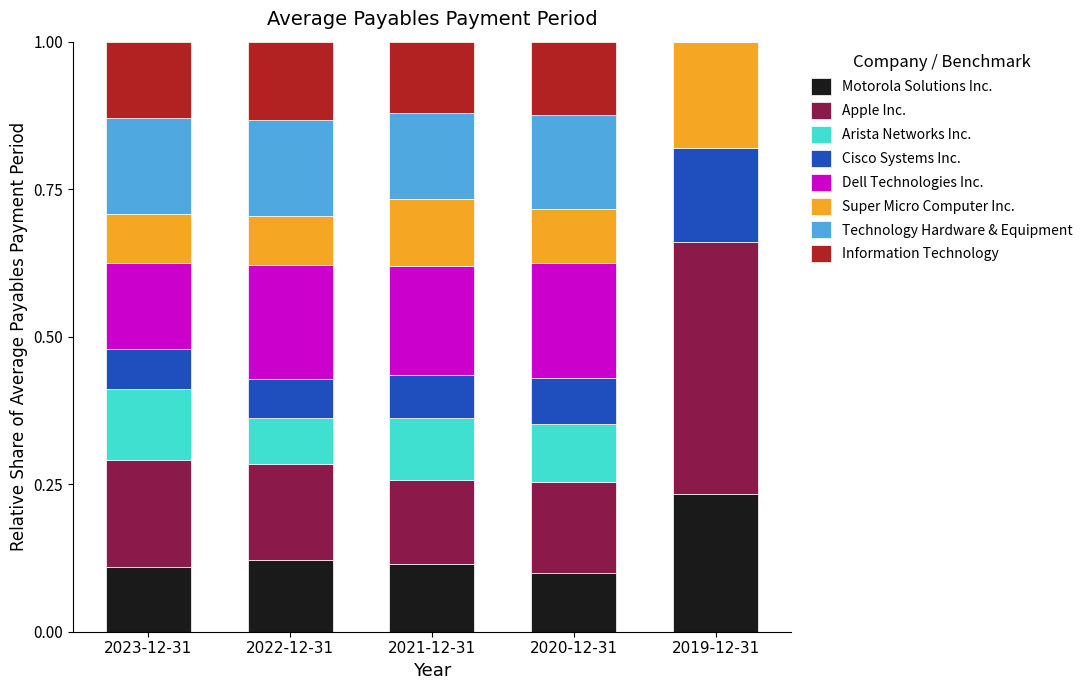

What is the total value across all series at 2020-12-31?

1.0